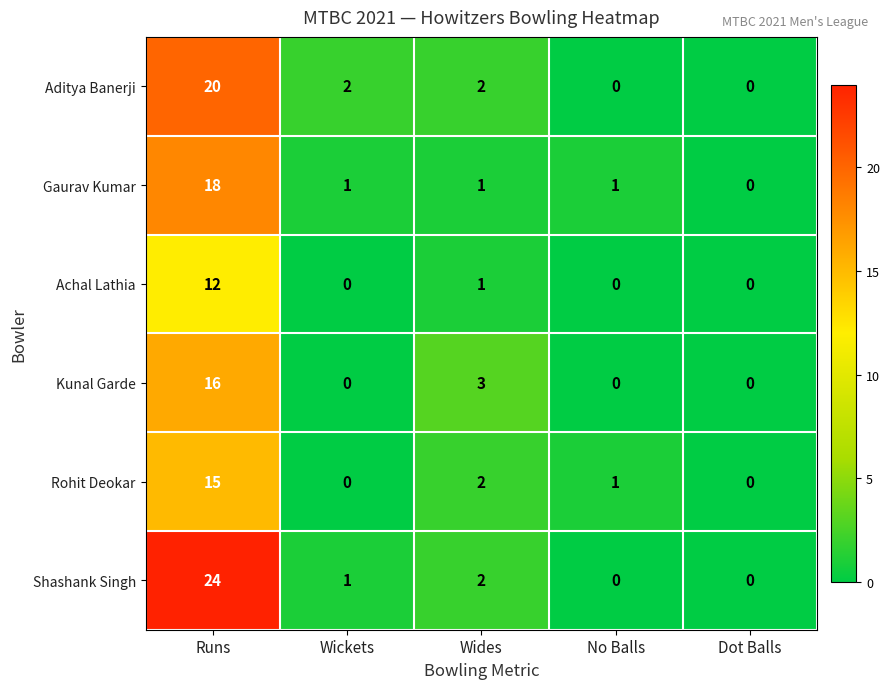

How many data points does each series have?

5